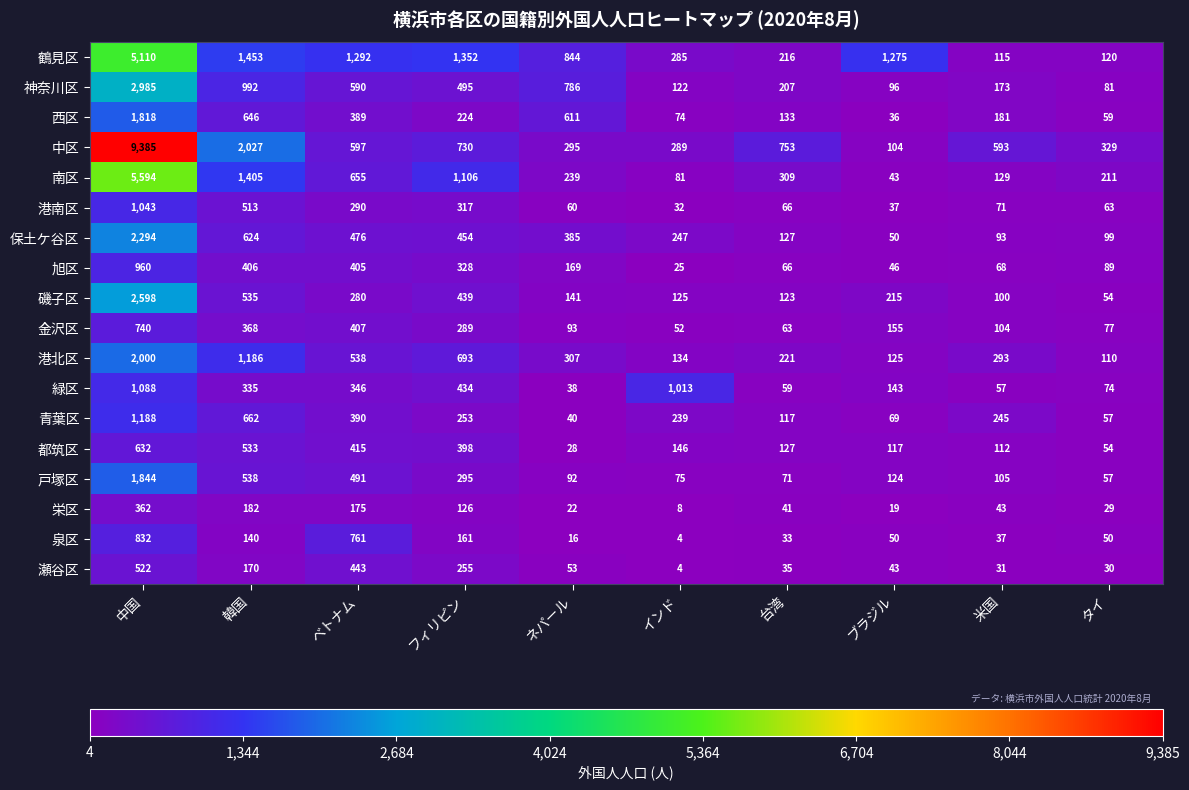

At which category is the sum across all series the highest?

中国